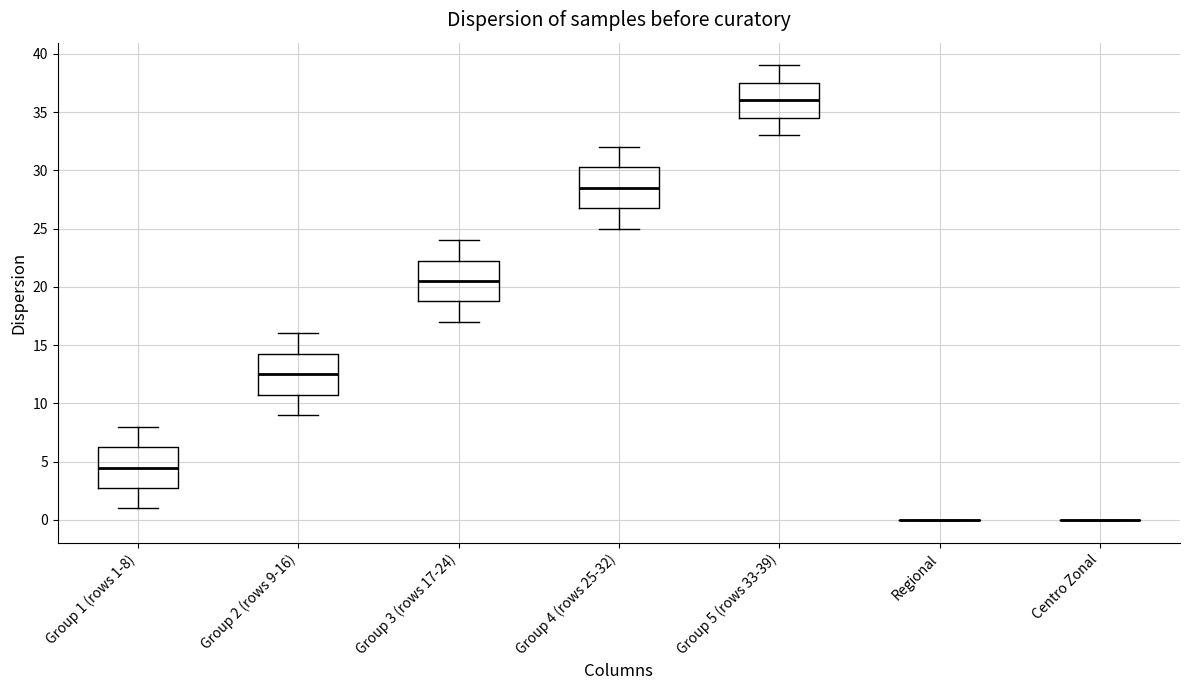

Reading left to right, transcribe this box plot: for each box, give where its median line is, the range the box spans, and where its two whiskers end, as read against the y-axis. The values are not printed on the chart, so give them approximately, as read against the axis.

Group 1 (rows 1-8): median 4.5, box 3.0 to 6.5, whiskers 1.0 to 8.0
Group 2 (rows 9-16): median 12.5, box 11.0 to 14.5, whiskers 9.0 to 16.0
Group 3 (rows 17-24): median 20.5, box 19.0 to 22.5, whiskers 17.0 to 24.0
Group 4 (rows 25-32): median 28.5, box 27.0 to 30.5, whiskers 25.0 to 32.0
Group 5 (rows 33-39): median 36.0, box 34.5 to 37.5, whiskers 33.0 to 39.0
Regional: box collapsed to a line at 0.0, whiskers 0.0 to 0.0
Centro Zonal: box collapsed to a line at 0.0, whiskers 0.0 to 0.0